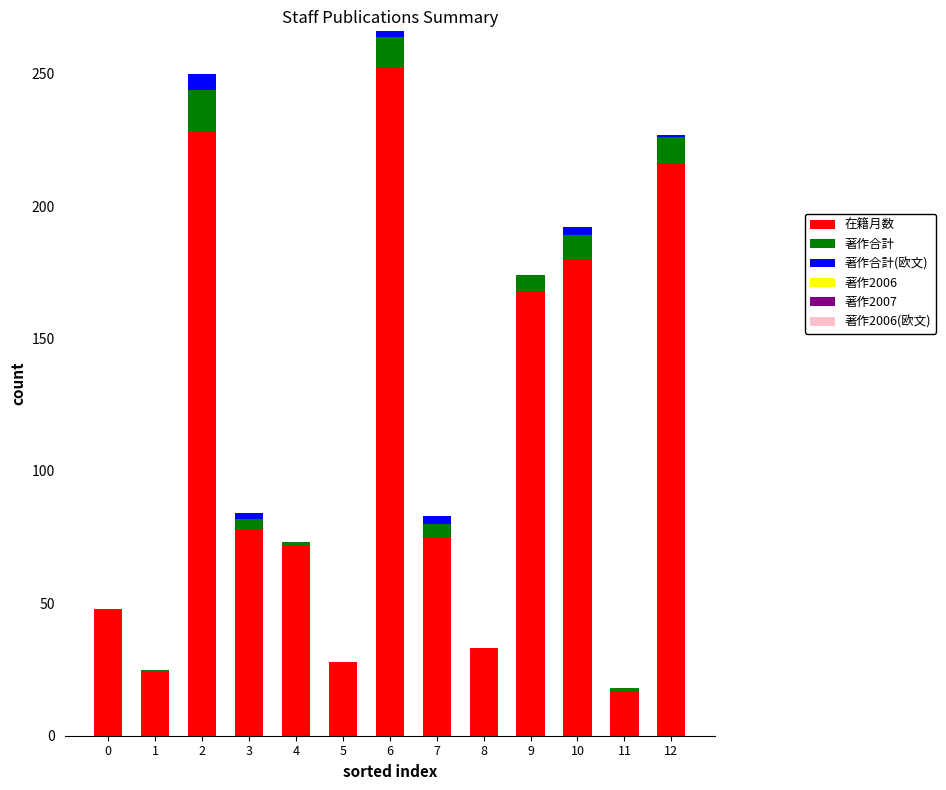

How many series are shown in this chart?

3